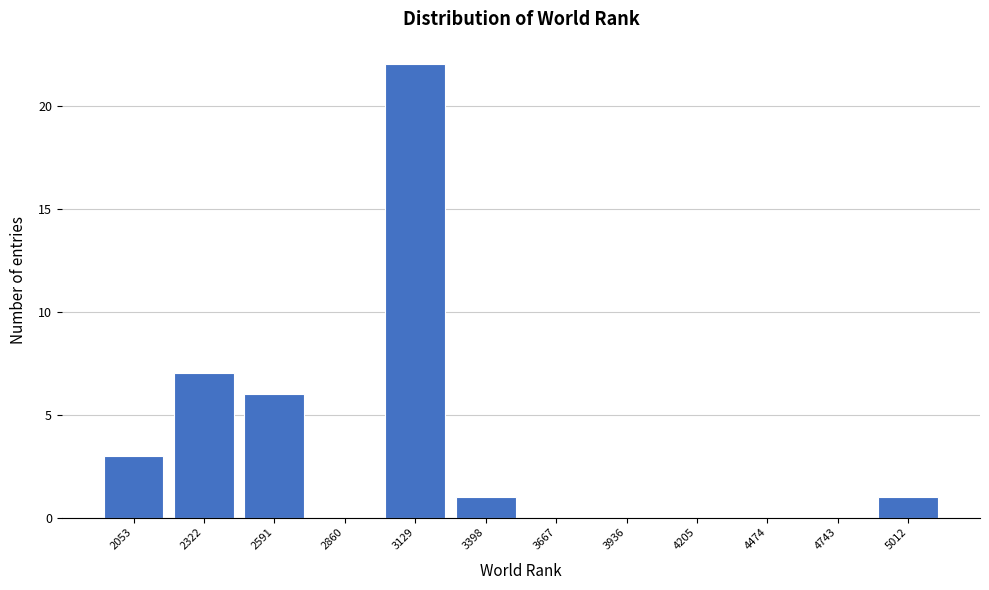

Reading right to left, what are all the values shown in this chart?

5012=1	4743=0	4474=0	4205=0	3936=0	3667=0	3398=1	3129=22	2860=0	2591=6	2322=7	2053=3